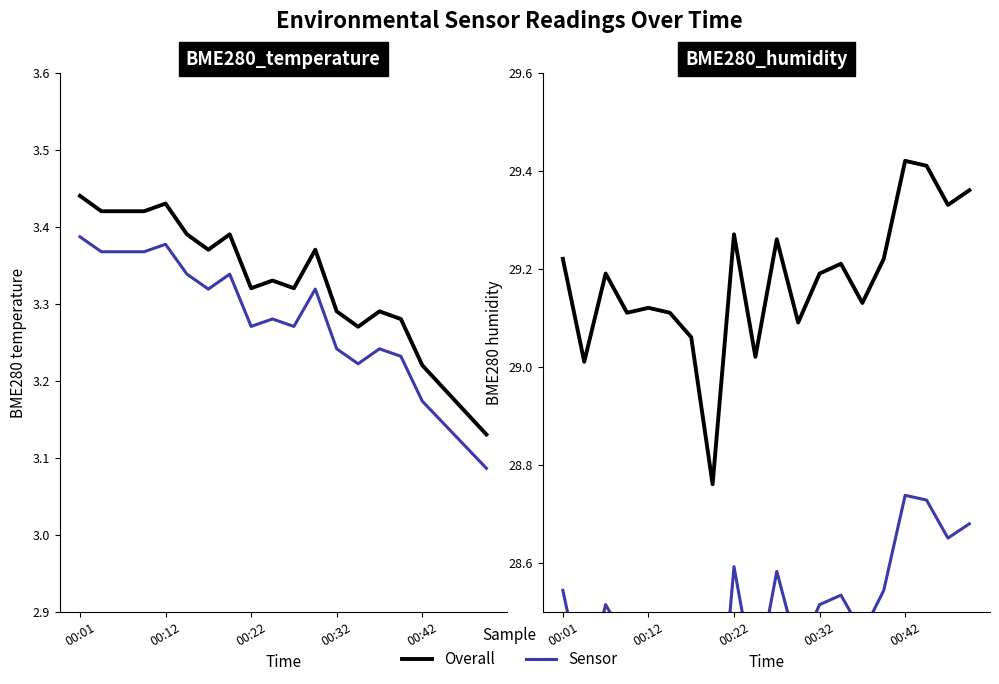

List the series in order of their peak value, lowest first.

Sensor, Overall